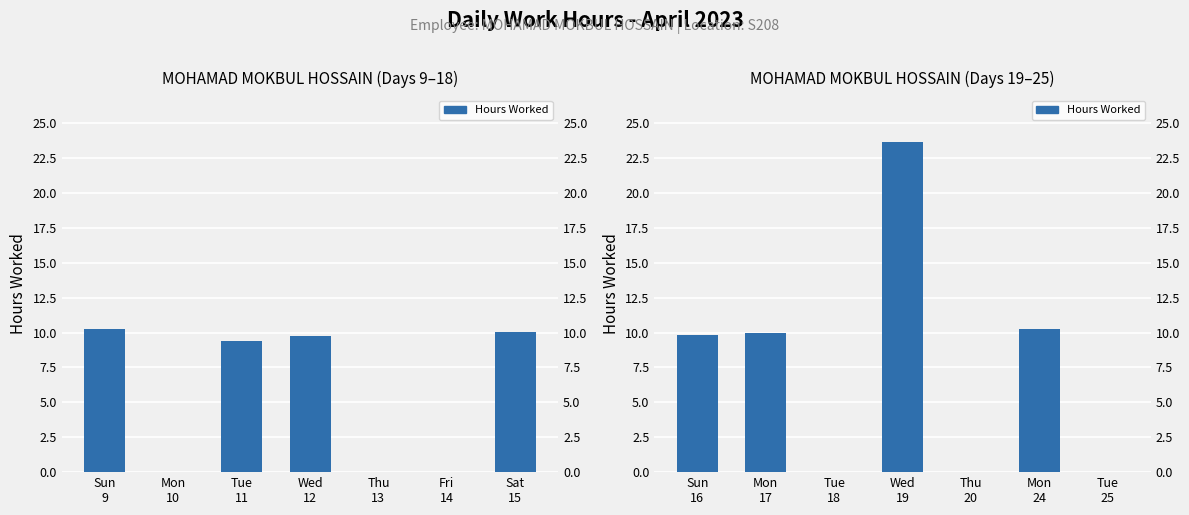

What is the label of the 2nd bar from the left?

Mon 17